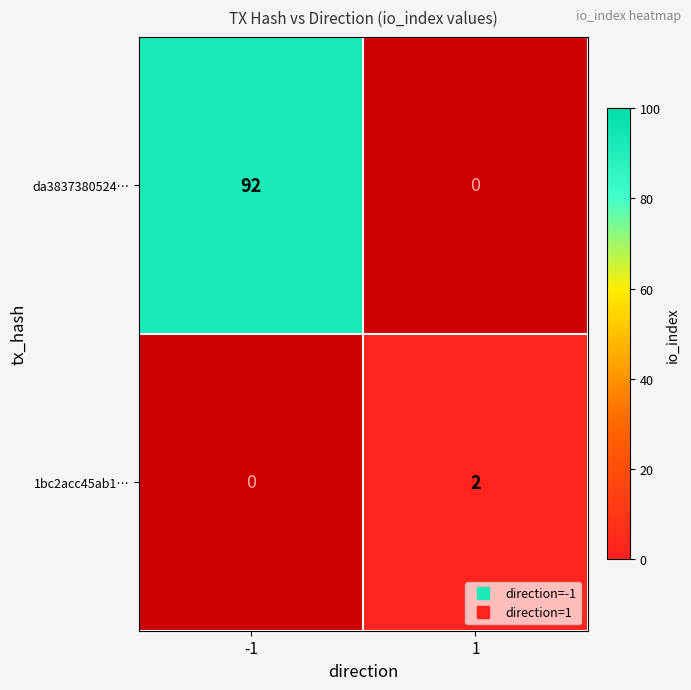

What is the difference between the highest and lowest values at -1?

92